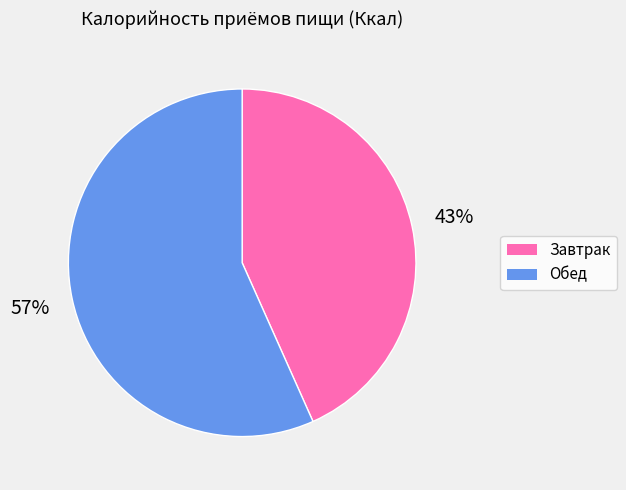

Count the number of slices in the pie.

2